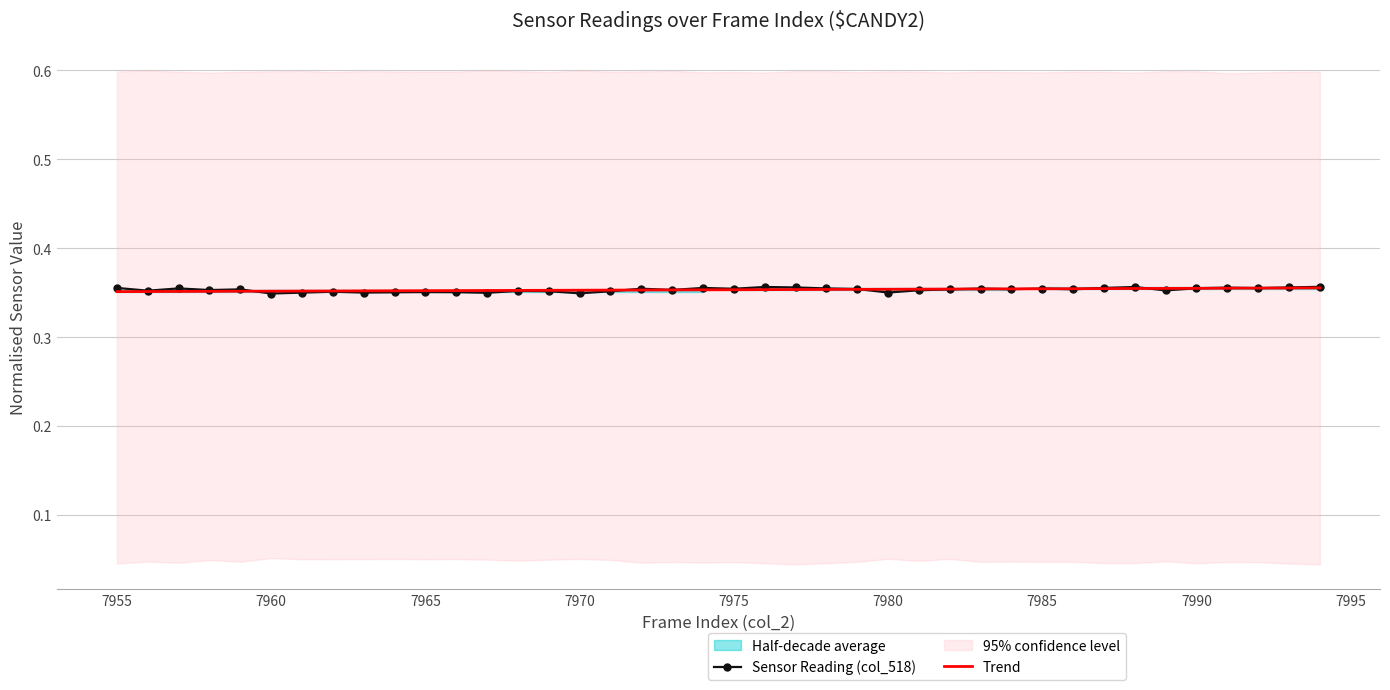

The value of Trend at 7960 is 0.1. True or false?

False